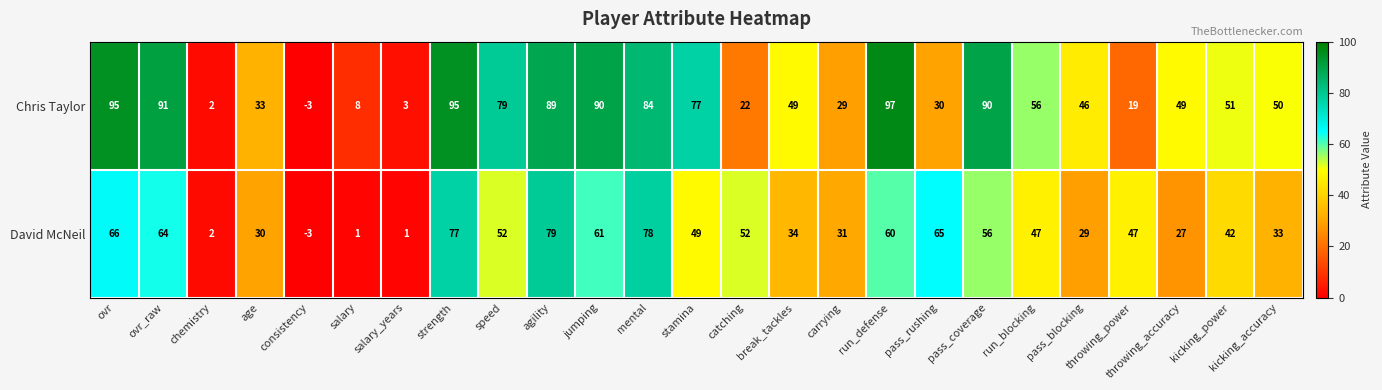

Where does the David McNeil series first go above 47?

ovr